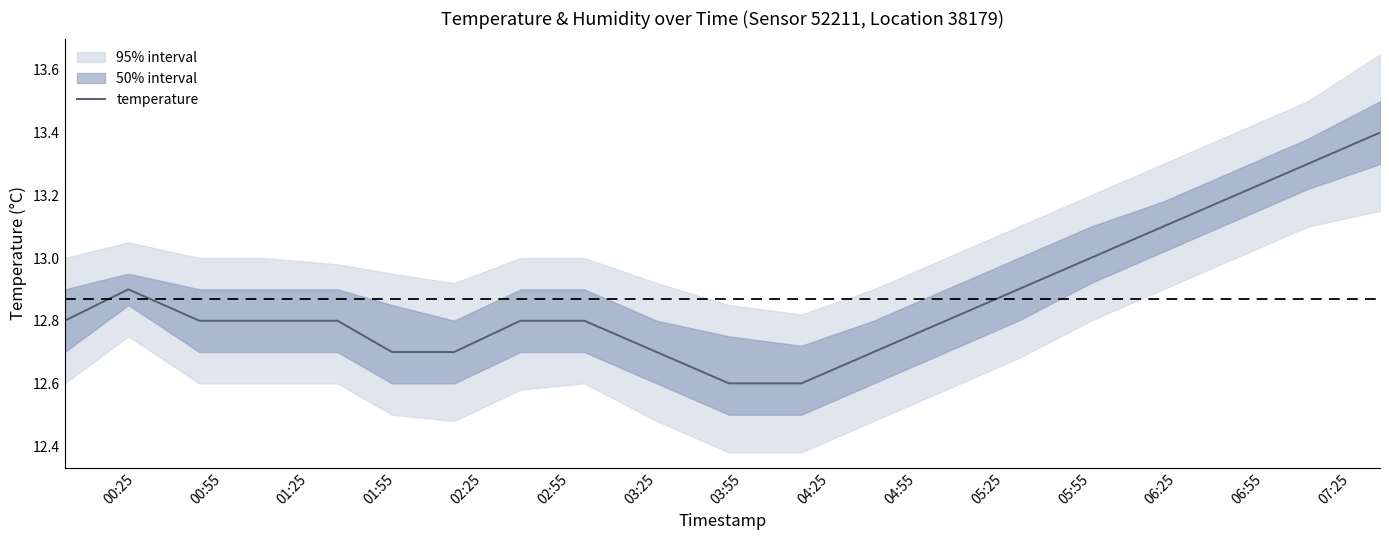

How many lines are shown in the chart?

1